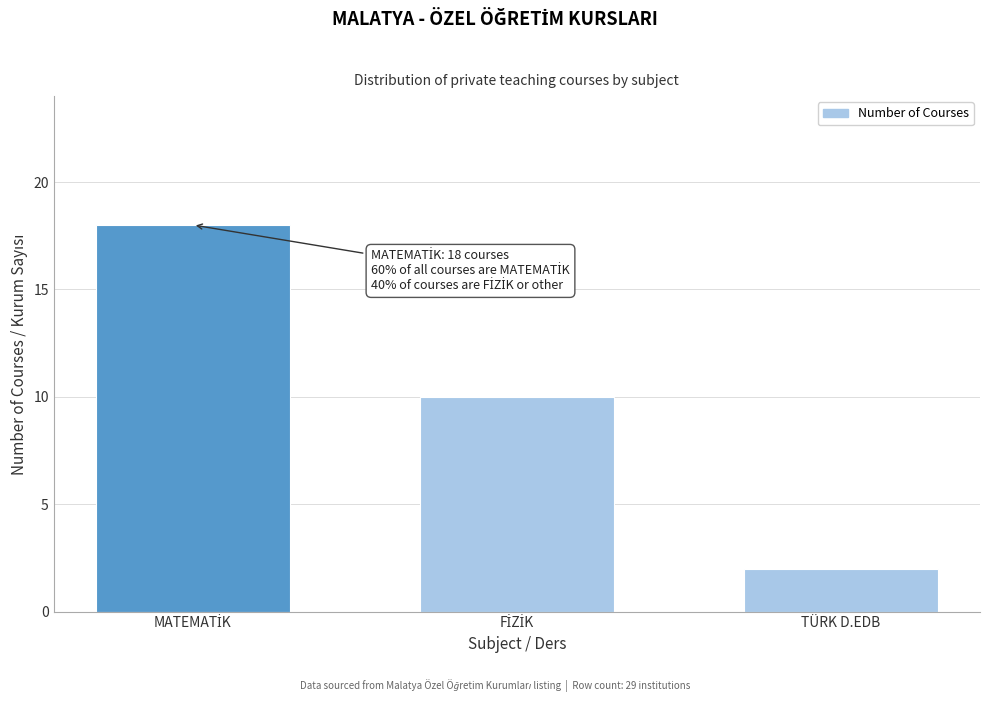

Reading left to right, what are all the values shown in this chart?

18	10	2